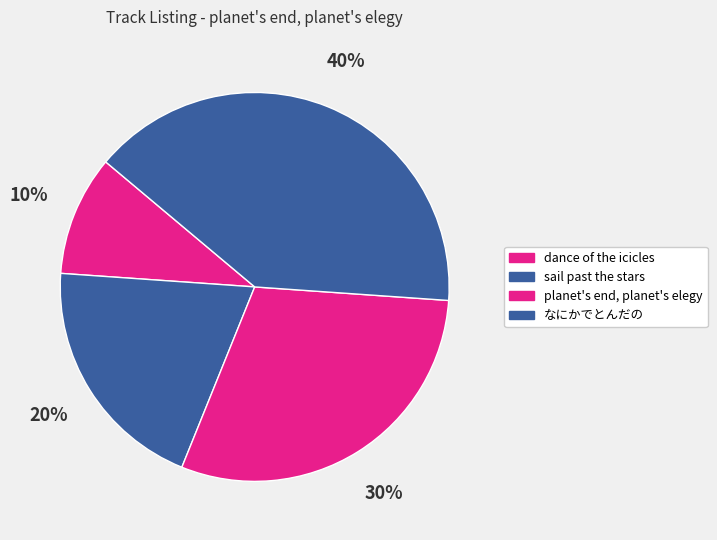

How many segments does this pie chart have?

4